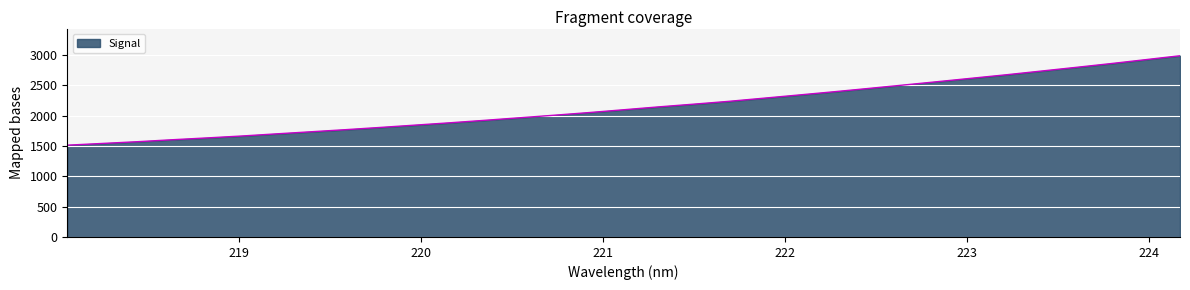

What is the minimum value shown in the chart?

1512.5